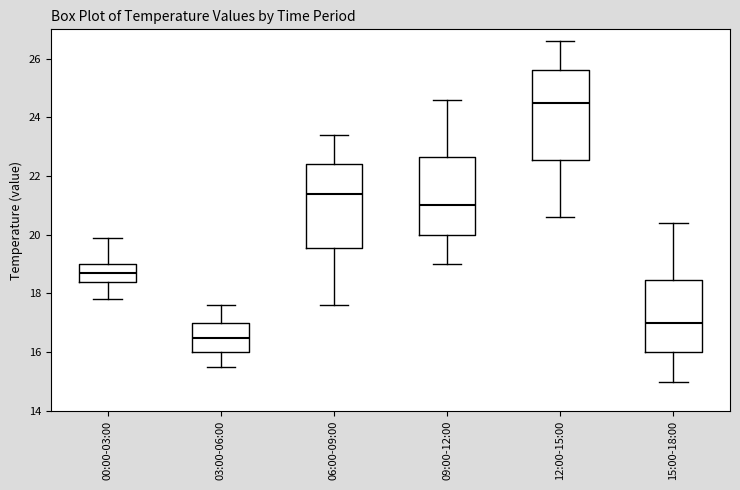

Where does the lower whisker of the box for 12:00-15:00 end on the y-axis? The values are not printed on the chart, so give them approximately, as read against the axis.

20.6